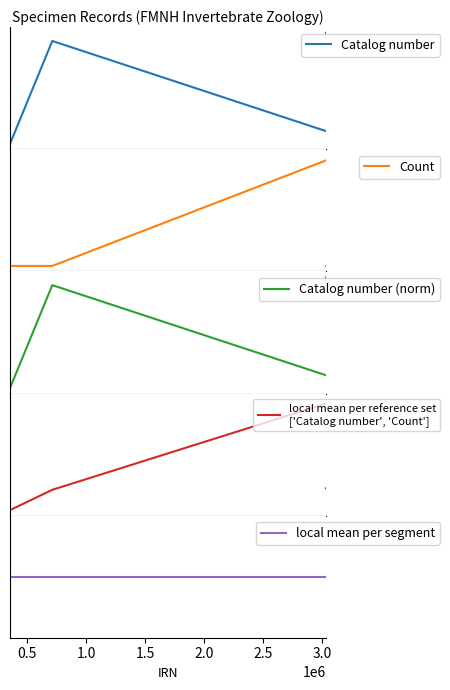

What are all the series names shown in the legend?

Catalog number, Count, Catalog number (norm), local mean per reference set
['Catalog number', 'Count'], local mean per segment